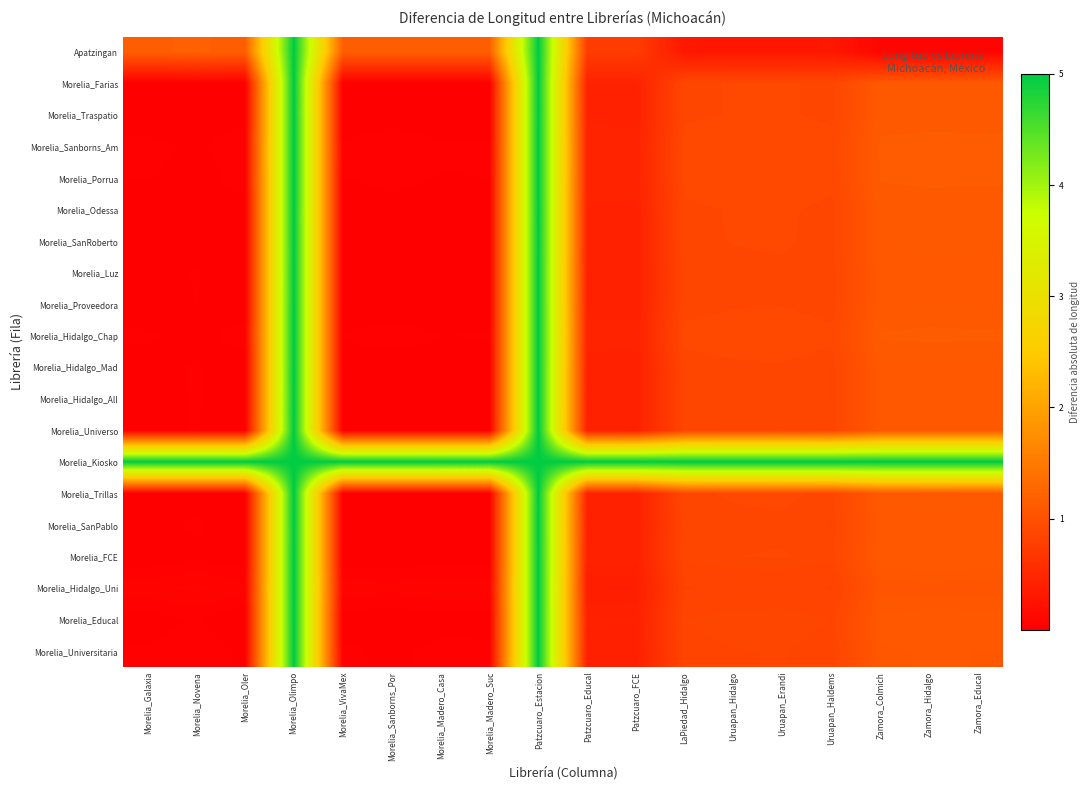

Reading left to right, what are all the values shown in this chart?

Apatzingan: Morelia_Galaxia=1.2	Morelia_Novena=1.2	Morelia_Oler=1.2	Morelia_Olimpo=5.0	Morelia_VivaMex=1.2	Morelia_Sanborns_Por=1.2	Morelia_Madero_Casa=1.2	Morelia_Madero_Suc=1.2	Patzcuaro_Estacion=5.0	Patzcuaro_Educal=0.7	Patzcuaro_FCE=0.7	LaPiedad_Hidalgo=0.3	Uruapan_Hidalgo=0.3	Uruapan_Erandi=0.3	Uruapan_Haldems=0.3	Zamora_Colmich=0.1	Zamora_Hidalgo=0.1	Zamora_Educal=0.1
Morelia_Farias: Morelia_Galaxia=0.0	Morelia_Novena=0.0	Morelia_Oler=0.0	Morelia_Olimpo=5.0	Morelia_VivaMex=0.0	Morelia_Sanborns_Por=0.0	Morelia_Madero_Casa=0.0	Morelia_Madero_Suc=0.0	Patzcuaro_Estacion=5.0	Patzcuaro_Educal=0.4	Patzcuaro_FCE=0.4	LaPiedad_Hidalgo=0.9	Uruapan_Hidalgo=0.9	Uruapan_Erandi=0.9	Uruapan_Haldems=0.9	Zamora_Colmich=1.1	Zamora_Hidalgo=1.1	Zamora_Educal=1.1
Morelia_Traspatio: Morelia_Galaxia=0.0	Morelia_Novena=0.0	Morelia_Oler=0.0	Morelia_Olimpo=5.0	Morelia_VivaMex=0.0	Morelia_Sanborns_Por=0.0	Morelia_Madero_Casa=0.0	Morelia_Madero_Suc=0.0	Patzcuaro_Estacion=5.0	Patzcuaro_Educal=0.4	Patzcuaro_FCE=0.4	LaPiedad_Hidalgo=0.9	Uruapan_Hidalgo=0.9	Uruapan_Erandi=0.9	Uruapan_Haldems=0.9	Zamora_Colmich=1.1	Zamora_Hidalgo=1.1	Zamora_Educal=1.1
Morelia_Sanborns_Am: Morelia_Galaxia=0.0	Morelia_Novena=0.0	Morelia_Oler=0.0	Morelia_Olimpo=5.0	Morelia_VivaMex=0.0	Morelia_Sanborns_Por=0.0	Morelia_Madero_Casa=0.0	Morelia_Madero_Suc=0.0	Patzcuaro_Estacion=5.0	Patzcuaro_Educal=0.5	Patzcuaro_FCE=0.4	LaPiedad_Hidalgo=0.9	Uruapan_Hidalgo=0.9	Uruapan_Erandi=0.9	Uruapan_Haldems=0.9	Zamora_Colmich=1.1	Zamora_Hidalgo=1.1	Zamora_Educal=1.1
Morelia_Porrua: Morelia_Galaxia=0.0	Morelia_Novena=0.0	Morelia_Oler=0.0	Morelia_Olimpo=5.0	Morelia_VivaMex=0.0	Morelia_Sanborns_Por=0.0	Morelia_Madero_Casa=0.0	Morelia_Madero_Suc=0.0	Patzcuaro_Estacion=5.0	Patzcuaro_Educal=0.4	Patzcuaro_FCE=0.4	LaPiedad_Hidalgo=0.9	Uruapan_Hidalgo=0.9	Uruapan_Erandi=0.9	Uruapan_Haldems=0.9	Zamora_Colmich=1.1	Zamora_Hidalgo=1.1	Zamora_Educal=1.1
Morelia_Odessa: Morelia_Galaxia=0.0	Morelia_Novena=0.0	Morelia_Oler=0.0	Morelia_Olimpo=5.0	Morelia_VivaMex=0.0	Morelia_Sanborns_Por=0.0	Morelia_Madero_Casa=0.0	Morelia_Madero_Suc=0.0	Patzcuaro_Estacion=5.0	Patzcuaro_Educal=0.4	Patzcuaro_FCE=0.4	LaPiedad_Hidalgo=0.9	Uruapan_Hidalgo=0.9	Uruapan_Erandi=0.9	Uruapan_Haldems=0.9	Zamora_Colmich=1.1	Zamora_Hidalgo=1.1	Zamora_Educal=1.1
Morelia_SanRoberto: Morelia_Galaxia=0.0	Morelia_Novena=0.0	Morelia_Oler=0.0	Morelia_Olimpo=5.0	Morelia_VivaMex=0.0	Morelia_Sanborns_Por=0.0	Morelia_Madero_Casa=0.0	Morelia_Madero_Suc=0.0	Patzcuaro_Estacion=5.0	Patzcuaro_Educal=0.4	Patzcuaro_FCE=0.4	LaPiedad_Hidalgo=0.9	Uruapan_Hidalgo=0.9	Uruapan_Erandi=0.9	Uruapan_Haldems=0.9	Zamora_Colmich=1.1	Zamora_Hidalgo=1.1	Zamora_Educal=1.1
Morelia_Luz: Morelia_Galaxia=0.0	Morelia_Novena=0.0	Morelia_Oler=0.0	Morelia_Olimpo=5.0	Morelia_VivaMex=0.0	Morelia_Sanborns_Por=0.0	Morelia_Madero_Casa=0.0	Morelia_Madero_Suc=0.0	Patzcuaro_Estacion=5.0	Patzcuaro_Educal=0.4	Patzcuaro_FCE=0.4	LaPiedad_Hidalgo=0.9	Uruapan_Hidalgo=0.9	Uruapan_Erandi=0.9	Uruapan_Haldems=0.9	Zamora_Colmich=1.1	Zamora_Hidalgo=1.1	Zamora_Educal=1.1
Morelia_Proveedora: Morelia_Galaxia=0.0	Morelia_Novena=0.0	Morelia_Oler=0.0	Morelia_Olimpo=5.0	Morelia_VivaMex=0.0	Morelia_Sanborns_Por=0.0	Morelia_Madero_Casa=0.0	Morelia_Madero_Suc=0.0	Patzcuaro_Estacion=5.0	Patzcuaro_Educal=0.4	Patzcuaro_FCE=0.4	LaPiedad_Hidalgo=0.9	Uruapan_Hidalgo=0.9	Uruapan_Erandi=0.9	Uruapan_Haldems=0.9	Zamora_Colmich=1.1	Zamora_Hidalgo=1.1	Zamora_Educal=1.1
Morelia_Hidalgo_Chap: Morelia_Galaxia=0.0	Morelia_Novena=0.0	Morelia_Oler=0.0	Morelia_Olimpo=5.0	Morelia_VivaMex=0.0	Morelia_Sanborns_Por=0.0	Morelia_Madero_Casa=0.0	Morelia_Madero_Suc=0.0	Patzcuaro_Estacion=5.0	Patzcuaro_Educal=0.4	Patzcuaro_FCE=0.4	LaPiedad_Hidalgo=0.9	Uruapan_Hidalgo=0.9	Uruapan_Erandi=0.9	Uruapan_Haldems=0.9	Zamora_Colmich=1.1	Zamora_Hidalgo=1.1	Zamora_Educal=1.1
Morelia_Hidalgo_Mad: Morelia_Galaxia=0.0	Morelia_Novena=0.0	Morelia_Oler=0.0	Morelia_Olimpo=5.0	Morelia_VivaMex=0.0	Morelia_Sanborns_Por=0.0	Morelia_Madero_Casa=0.0	Morelia_Madero_Suc=0.0	Patzcuaro_Estacion=5.0	Patzcuaro_Educal=0.4	Patzcuaro_FCE=0.4	LaPiedad_Hidalgo=0.9	Uruapan_Hidalgo=0.9	Uruapan_Erandi=0.9	Uruapan_Haldems=0.9	Zamora_Colmich=1.1	Zamora_Hidalgo=1.1	Zamora_Educal=1.1
Morelia_Hidalgo_All: Morelia_Galaxia=0.0	Morelia_Novena=0.0	Morelia_Oler=0.0	Morelia_Olimpo=5.0	Morelia_VivaMex=0.0	Morelia_Sanborns_Por=0.0	Morelia_Madero_Casa=0.0	Morelia_Madero_Suc=0.0	Patzcuaro_Estacion=5.0	Patzcuaro_Educal=0.4	Patzcuaro_FCE=0.4	LaPiedad_Hidalgo=0.9	Uruapan_Hidalgo=0.9	Uruapan_Erandi=0.9	Uruapan_Haldems=0.9	Zamora_Colmich=1.1	Zamora_Hidalgo=1.1	Zamora_Educal=1.1
Morelia_Universo: Morelia_Galaxia=0.0	Morelia_Novena=0.0	Morelia_Oler=0.0	Morelia_Olimpo=5.0	Morelia_VivaMex=0.0	Morelia_Sanborns_Por=0.0	Morelia_Madero_Casa=0.0	Morelia_Madero_Suc=0.0	Patzcuaro_Estacion=5.0	Patzcuaro_Educal=0.4	Patzcuaro_FCE=0.4	LaPiedad_Hidalgo=0.9	Uruapan_Hidalgo=0.9	Uruapan_Erandi=0.9	Uruapan_Haldems=0.9	Zamora_Colmich=1.1	Zamora_Hidalgo=1.1	Zamora_Educal=1.1
Morelia_Kiosko: Morelia_Galaxia=5.0	Morelia_Novena=5.0	Morelia_Oler=5.0	Morelia_Olimpo=5.0	Morelia_VivaMex=5.0	Morelia_Sanborns_Por=5.0	Morelia_Madero_Casa=5.0	Morelia_Madero_Suc=5.0	Patzcuaro_Estacion=5.0	Patzcuaro_Educal=5.0	Patzcuaro_FCE=5.0	LaPiedad_Hidalgo=5.0	Uruapan_Hidalgo=5.0	Uruapan_Erandi=5.0	Uruapan_Haldems=5.0	Zamora_Colmich=5.0	Zamora_Hidalgo=5.0	Zamora_Educal=5.0
Morelia_Trillas: Morelia_Galaxia=0.0	Morelia_Novena=0.0	Morelia_Oler=0.0	Morelia_Olimpo=5.0	Morelia_VivaMex=0.0	Morelia_Sanborns_Por=0.0	Morelia_Madero_Casa=0.0	Morelia_Madero_Suc=0.0	Patzcuaro_Estacion=5.0	Patzcuaro_Educal=0.4	Patzcuaro_FCE=0.4	LaPiedad_Hidalgo=0.9	Uruapan_Hidalgo=0.9	Uruapan_Erandi=0.9	Uruapan_Haldems=0.9	Zamora_Colmich=1.1	Zamora_Hidalgo=1.1	Zamora_Educal=1.1
Morelia_SanPablo: Morelia_Galaxia=0.0	Morelia_Novena=0.0	Morelia_Oler=0.0	Morelia_Olimpo=5.0	Morelia_VivaMex=0.0	Morelia_Sanborns_Por=0.0	Morelia_Madero_Casa=0.0	Morelia_Madero_Suc=0.0	Patzcuaro_Estacion=5.0	Patzcuaro_Educal=0.4	Patzcuaro_FCE=0.4	LaPiedad_Hidalgo=0.9	Uruapan_Hidalgo=0.9	Uruapan_Erandi=0.9	Uruapan_Haldems=0.9	Zamora_Colmich=1.1	Zamora_Hidalgo=1.1	Zamora_Educal=1.1
Morelia_FCE: Morelia_Galaxia=0.0	Morelia_Novena=0.0	Morelia_Oler=0.0	Morelia_Olimpo=5.0	Morelia_VivaMex=0.0	Morelia_Sanborns_Por=0.0	Morelia_Madero_Casa=0.0	Morelia_Madero_Suc=0.0	Patzcuaro_Estacion=5.0	Patzcuaro_Educal=0.4	Patzcuaro_FCE=0.4	LaPiedad_Hidalgo=0.9	Uruapan_Hidalgo=0.9	Uruapan_Erandi=0.9	Uruapan_Haldems=0.9	Zamora_Colmich=1.1	Zamora_Hidalgo=1.1	Zamora_Educal=1.1
Morelia_Hidalgo_Uni: Morelia_Galaxia=0.1	Morelia_Novena=0.1	Morelia_Oler=0.0	Morelia_Olimpo=5.0	Morelia_VivaMex=0.1	Morelia_Sanborns_Por=0.0	Morelia_Madero_Casa=0.1	Morelia_Madero_Suc=0.1	Patzcuaro_Estacion=5.0	Patzcuaro_Educal=0.4	Patzcuaro_FCE=0.4	LaPiedad_Hidalgo=0.8	Uruapan_Hidalgo=0.8	Uruapan_Erandi=0.8	Uruapan_Haldems=0.8	Zamora_Colmich=1.0	Zamora_Hidalgo=1.0	Zamora_Educal=1.0
Morelia_Educal: Morelia_Galaxia=0.0	Morelia_Novena=0.0	Morelia_Oler=0.0	Morelia_Olimpo=5.0	Morelia_VivaMex=0.0	Morelia_Sanborns_Por=0.0	Morelia_Madero_Casa=0.0	Morelia_Madero_Suc=0.0	Patzcuaro_Estacion=5.0	Patzcuaro_Educal=0.4	Patzcuaro_FCE=0.4	LaPiedad_Hidalgo=0.9	Uruapan_Hidalgo=0.9	Uruapan_Erandi=0.9	Uruapan_Haldems=0.9	Zamora_Colmich=1.1	Zamora_Hidalgo=1.1	Zamora_Educal=1.1
Morelia_Universitaria: Morelia_Galaxia=0.0	Morelia_Novena=0.0	Morelia_Oler=0.0	Morelia_Olimpo=5.0	Morelia_VivaMex=0.0	Morelia_Sanborns_Por=0.0	Morelia_Madero_Casa=0.0	Morelia_Madero_Suc=0.0	Patzcuaro_Estacion=5.0	Patzcuaro_Educal=0.4	Patzcuaro_FCE=0.4	LaPiedad_Hidalgo=0.8	Uruapan_Hidalgo=0.9	Uruapan_Erandi=0.9	Uruapan_Haldems=0.8	Zamora_Colmich=1.1	Zamora_Hidalgo=1.1	Zamora_Educal=1.1